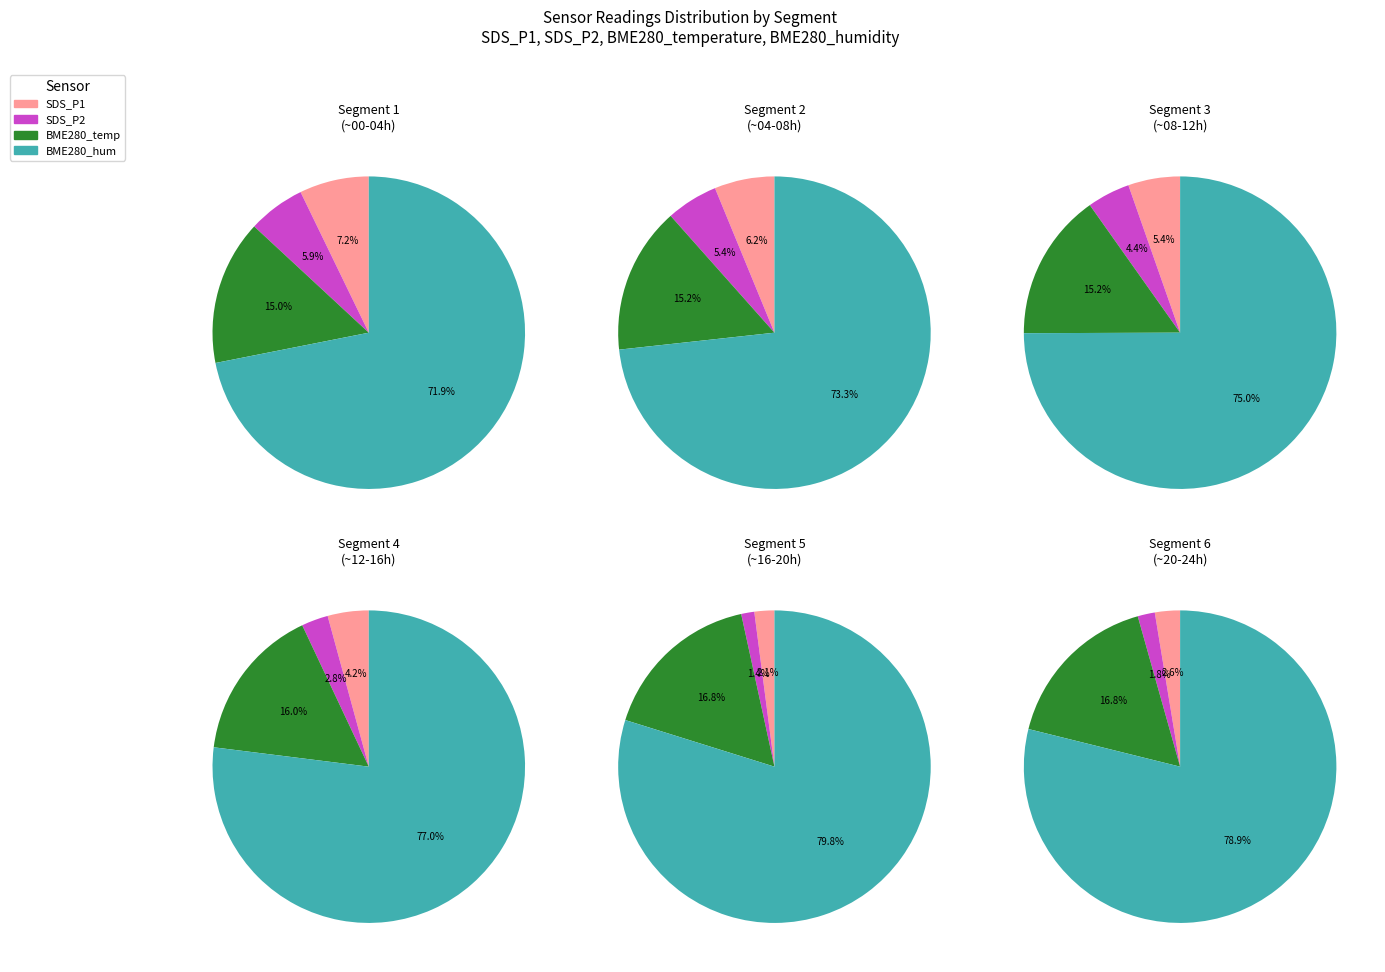

Is it true that 7 is 10% of the pie?

False